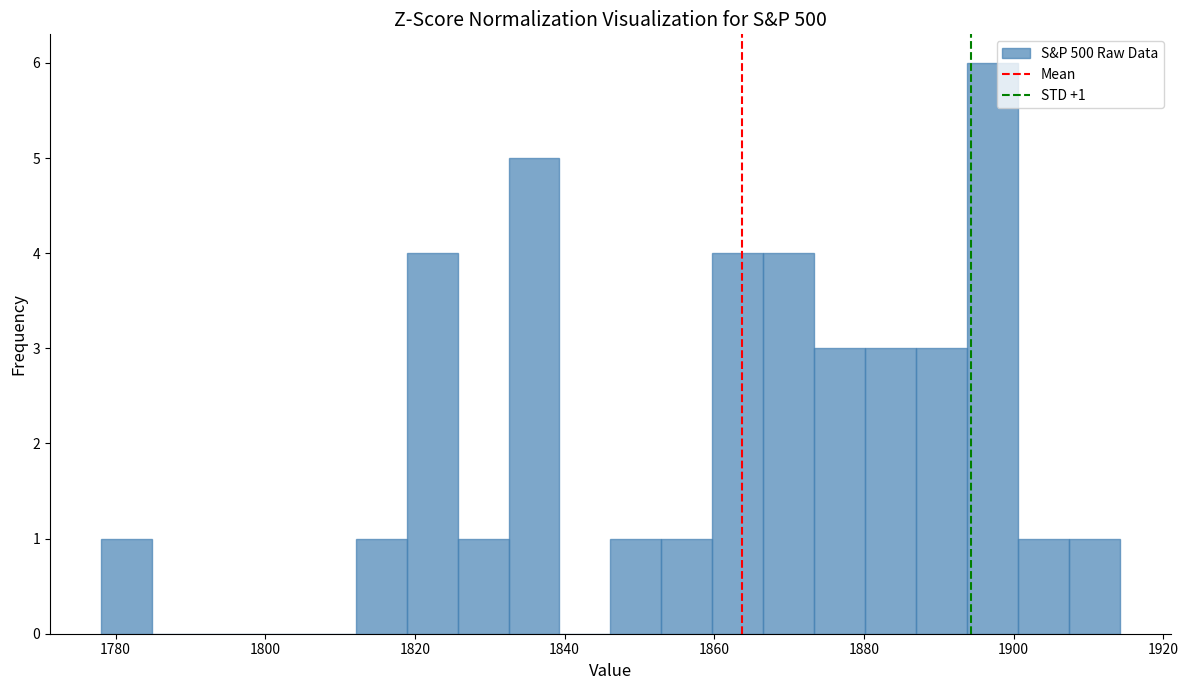

Read against the x-axis, roughly where is the centre of the tallest bar?

1898